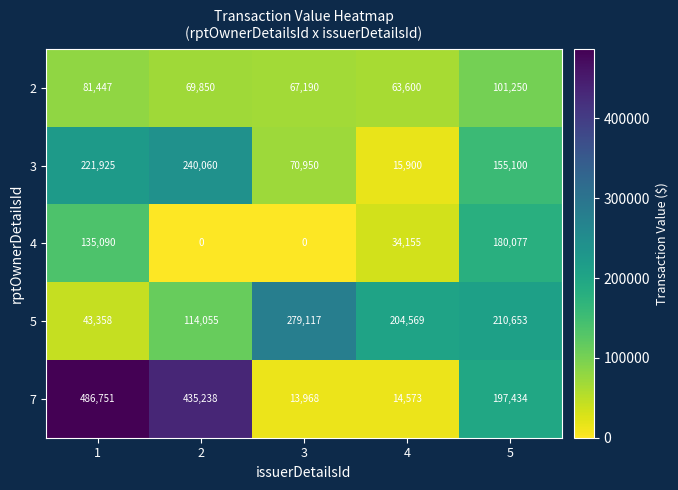

At 3, list the series in order from smallest to largest.

4, 7, 2, 3, 5